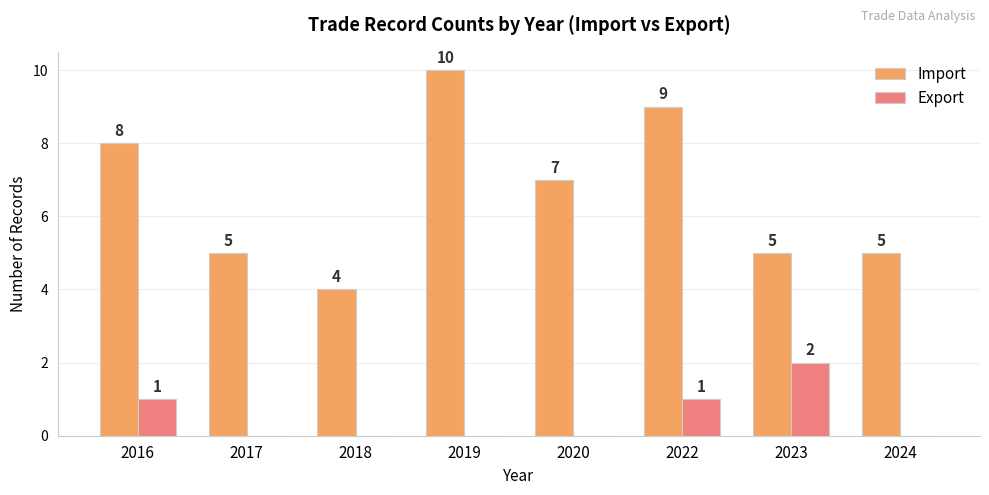

What is the maximum value shown in the chart?

10